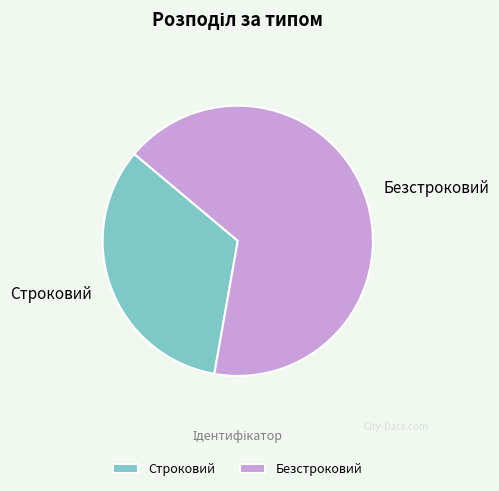

The Строковий slice represents 33% of the pie. True or false?

True